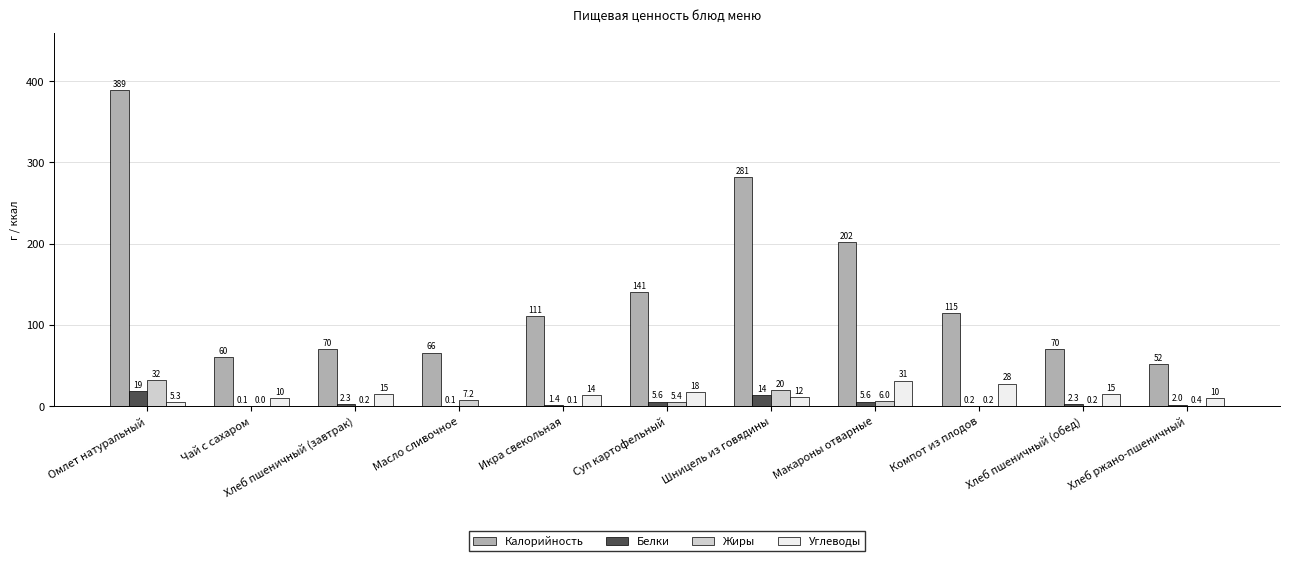

Is it true that Жиры equals 0.2 at Хлеб пшеничный (обед)?

True